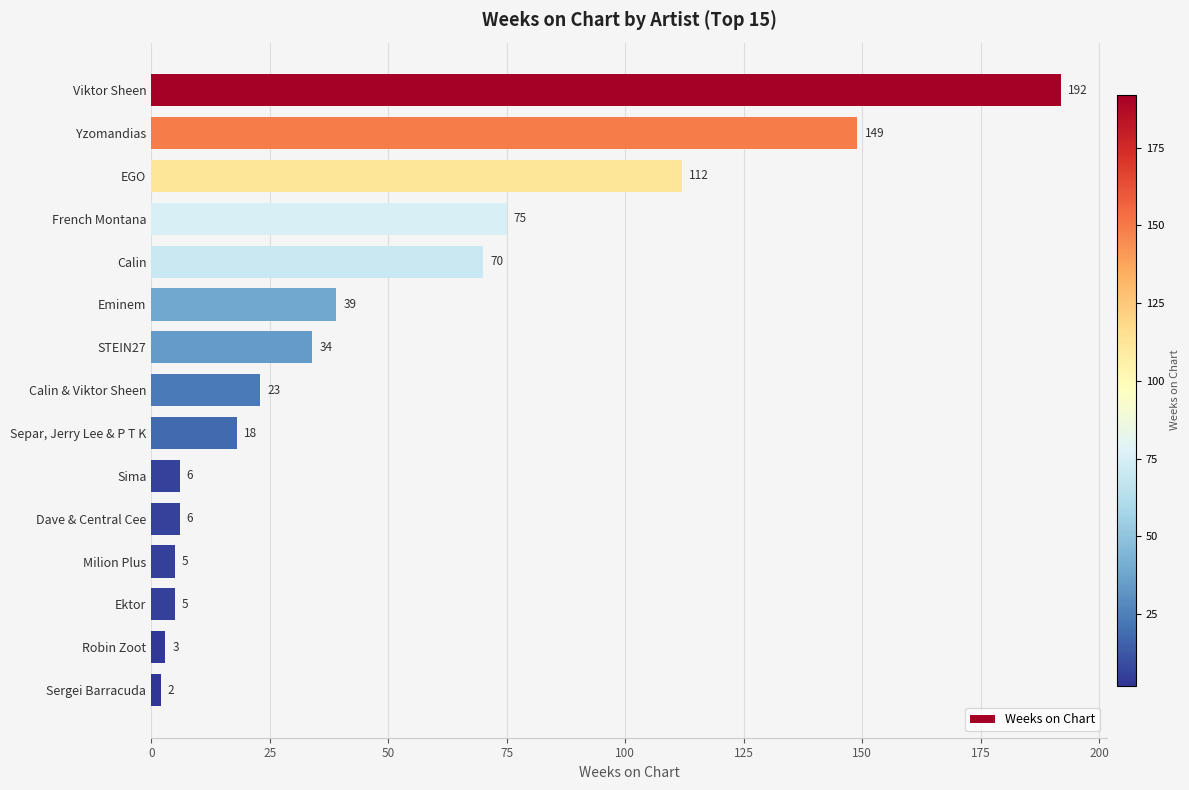

What is the sum of all values?

739